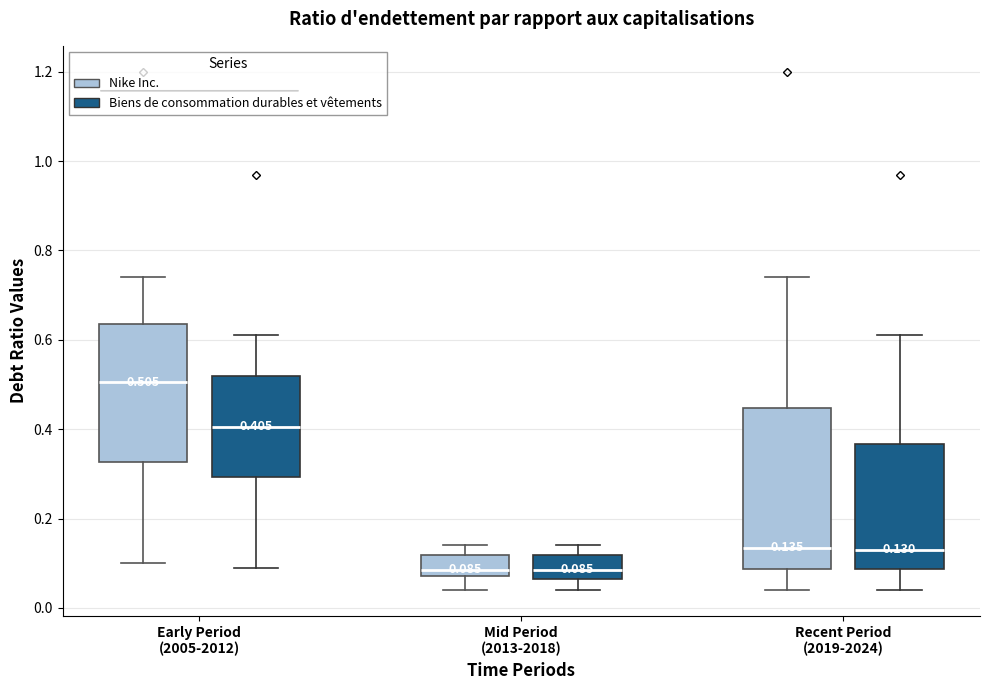

Comparing the boxes themselves (not the whiskers), which one is the tallest?

Recent Period (2019-2024) (Nike Inc.)